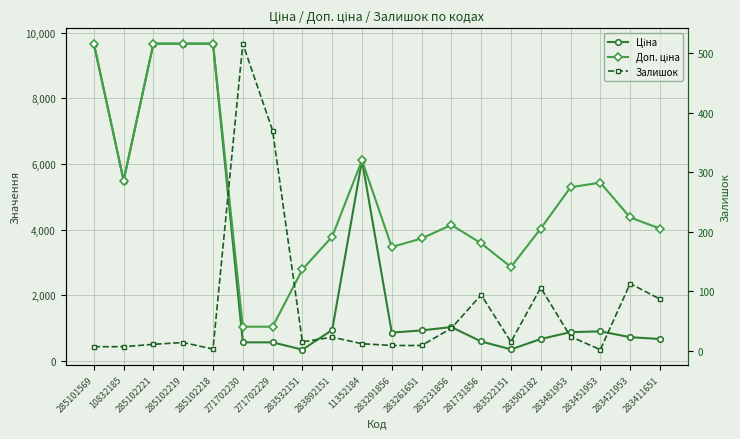

True or false: Ціна and Залишок intersect in this chart.

False